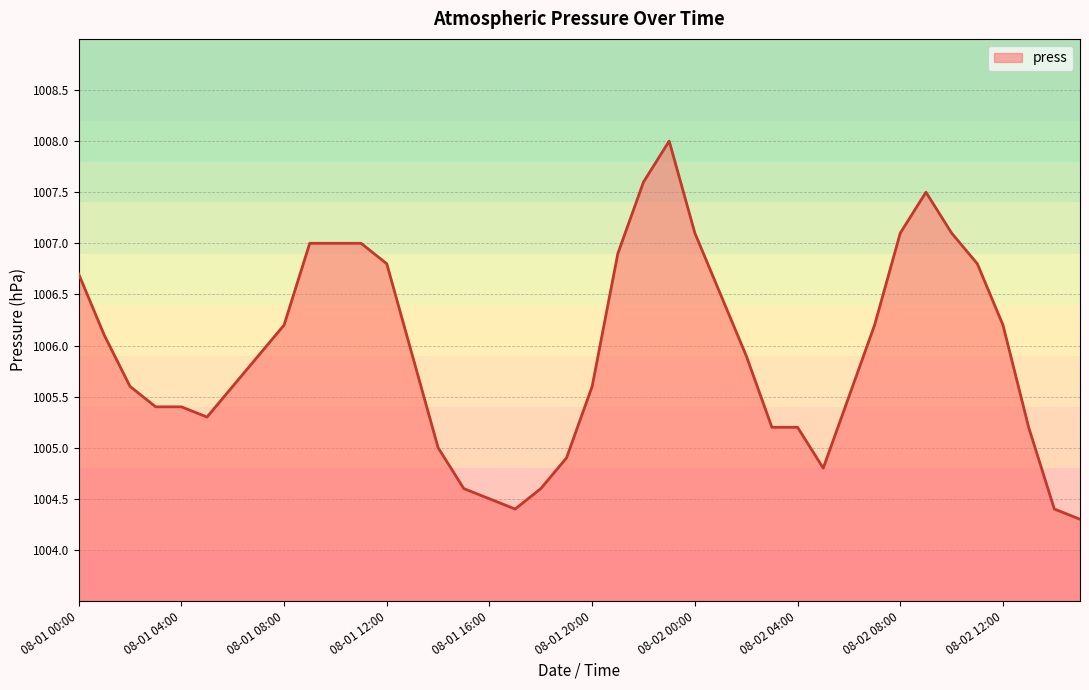

How many lines are shown in the chart?

1